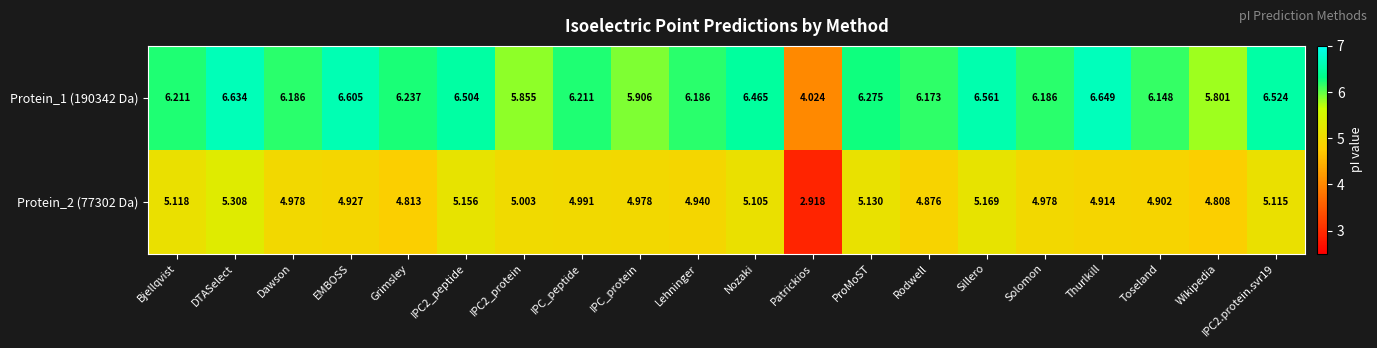

How many data points does each series have?

20